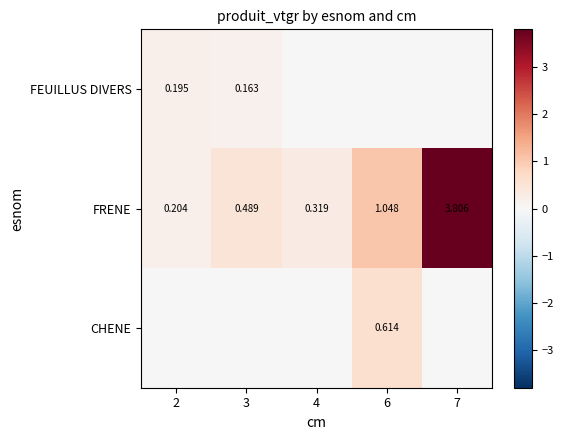

Rank the series at 7 from highest to lowest value.

FRENE, FEUILLUS DIVERS, CHENE